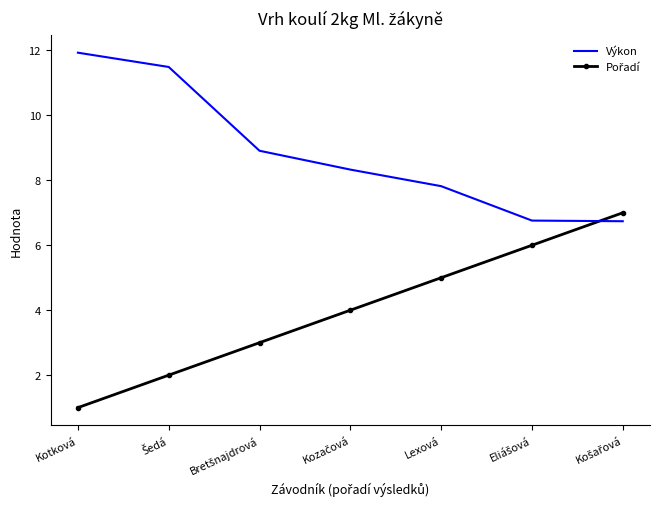

What is the maximum value shown in the chart?

11.9